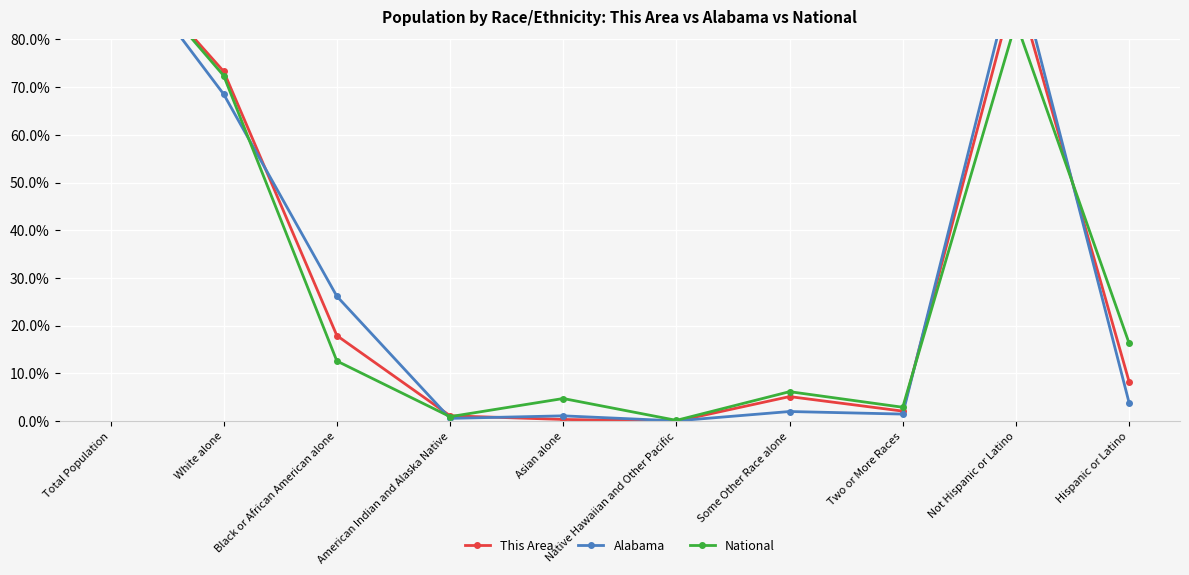

List the labels in order of National value, largest first.

Total Population, Not Hispanic or Latino, White alone, Hispanic or Latino, Black or African American alone, Some Other Race alone, Asian alone, Two or More Races, American Indian and Alaska Native, Native Hawaiian and Other Pacific